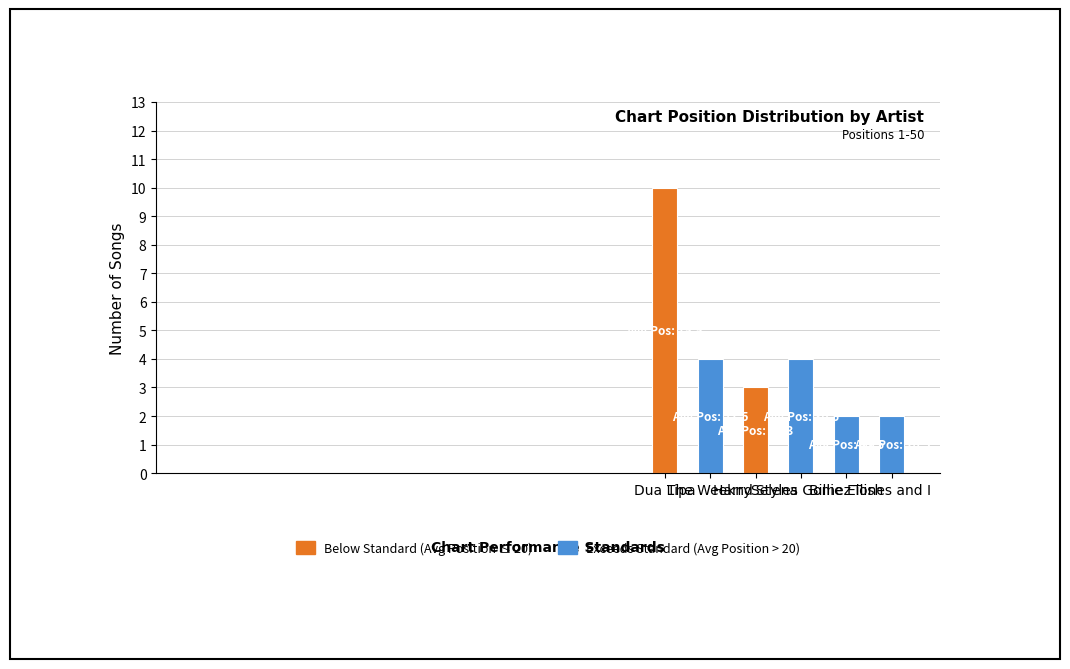

How many series are shown in this chart?

1